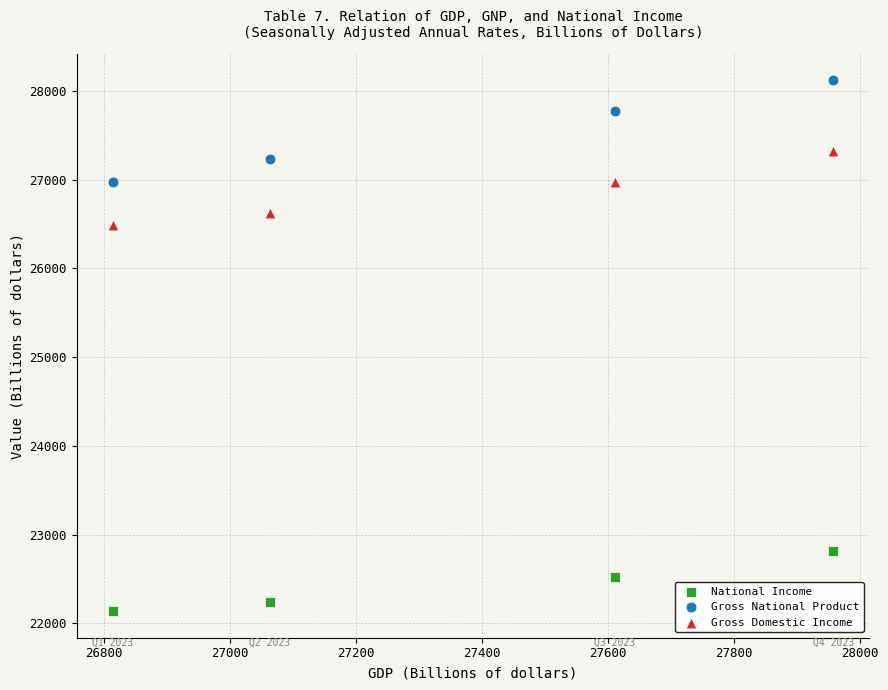

Which series has the largest Y range (max minus min)?

Gross National Product